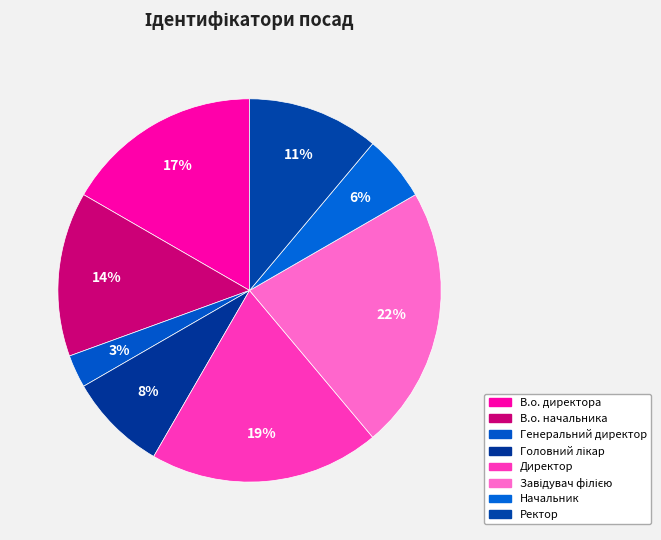

To the nearest percent, what percentage of the pie is В.о. директора?

17%